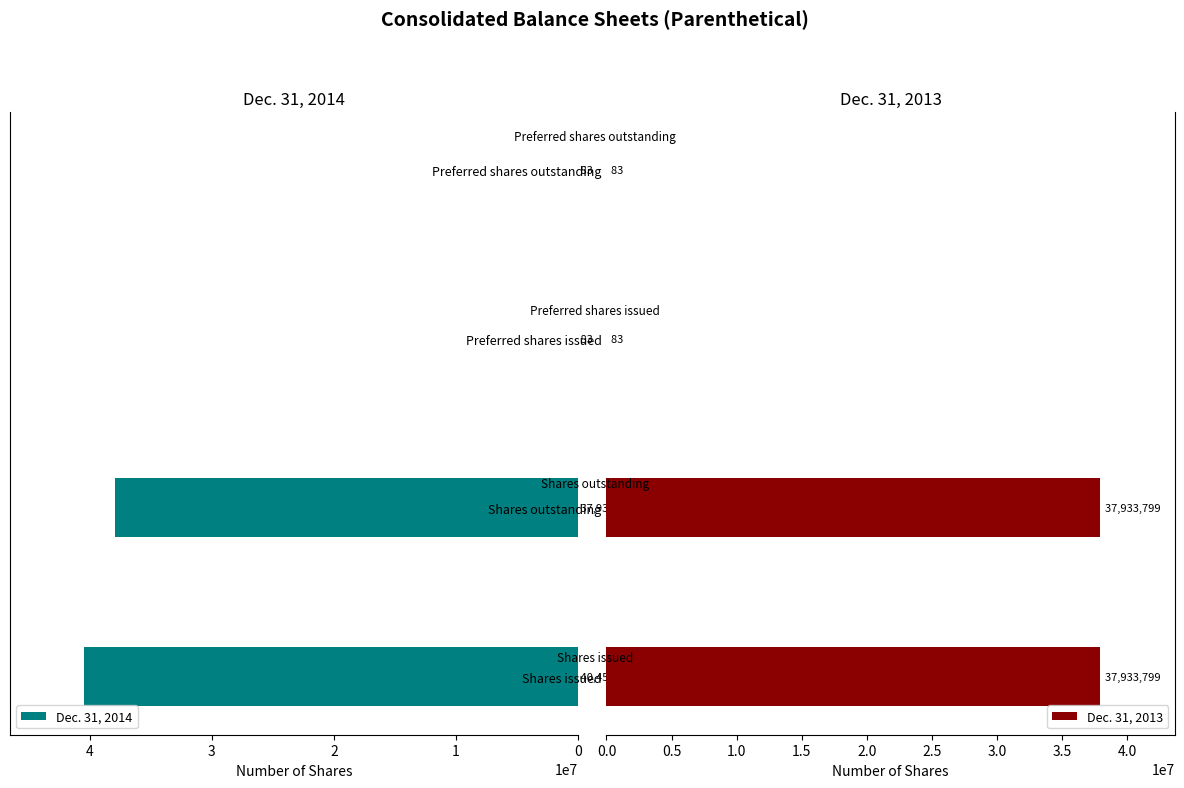

What is the greatest value displayed?

40455352